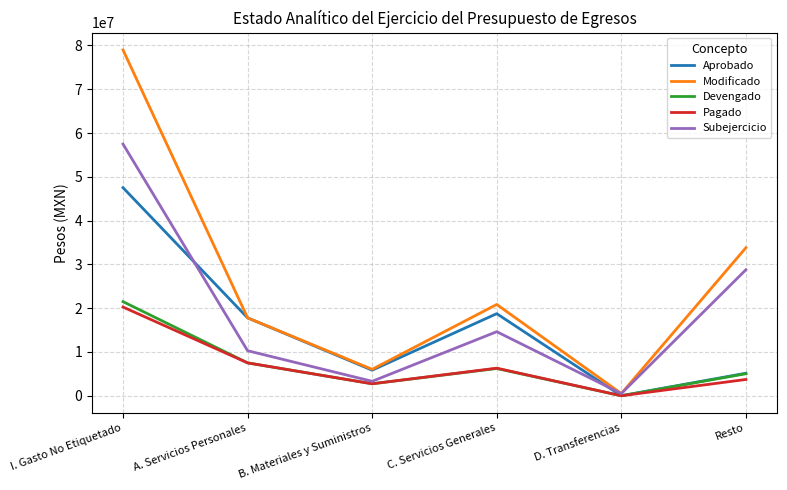

What are all the series names shown in the legend?

Aprobado, Modificado, Devengado, Pagado, Subejercicio